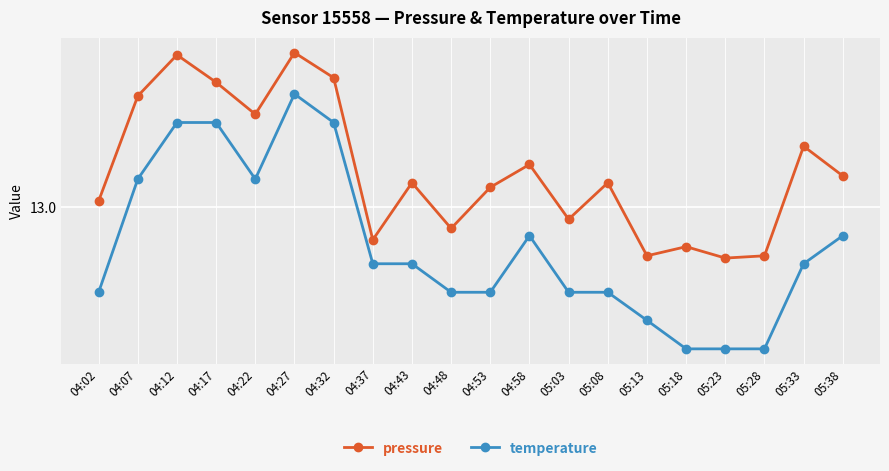

What are all the series names shown in the legend?

pressure, temperature